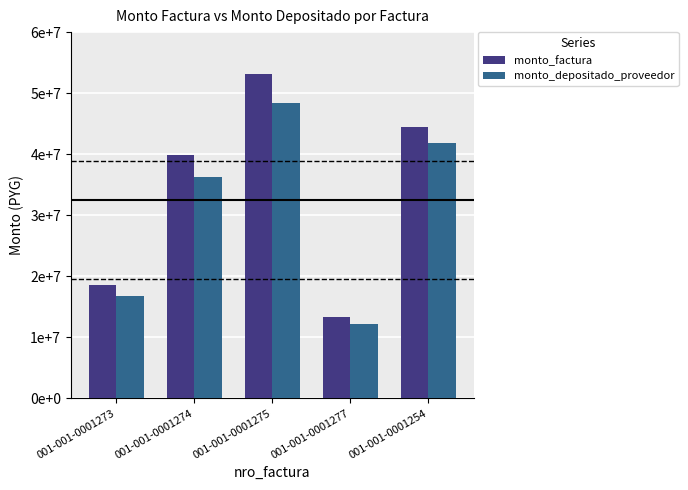

What is the sum of all monto_factura values?

169300000